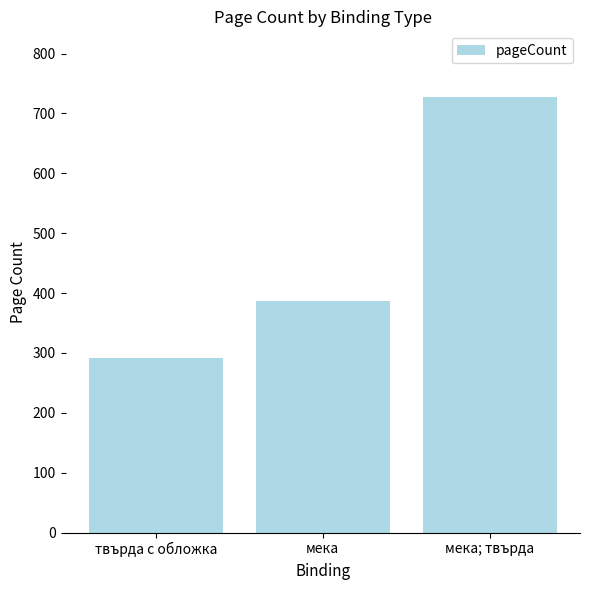

At which category does the chart reach its minimum across all series?

твърда с обложка